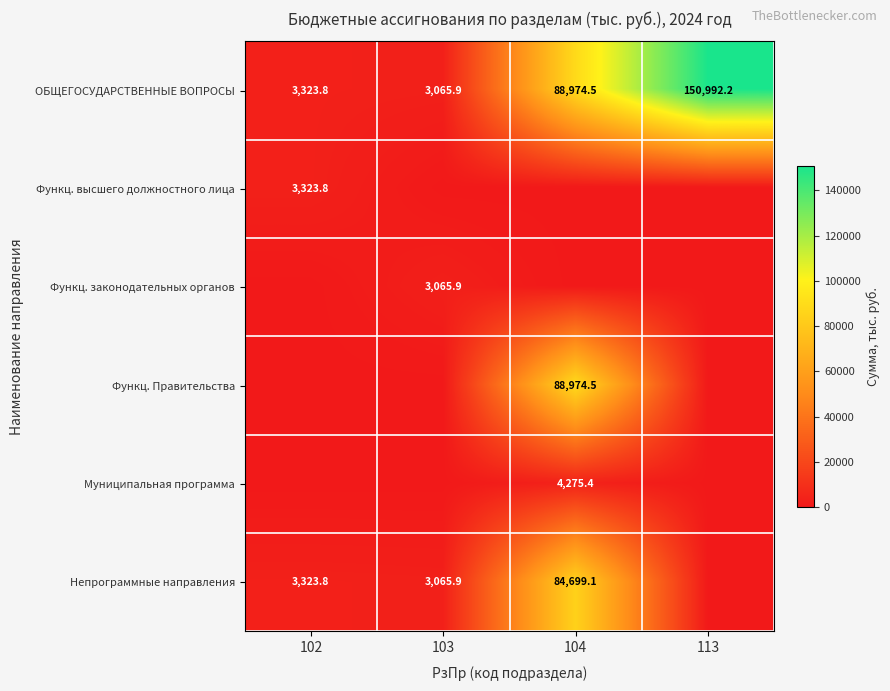

List the labels in order of ОБЩЕГОСУДАРСТВЕННЫЕ ВОПРОСЫ value, smallest first.

103, 102, 104, 113